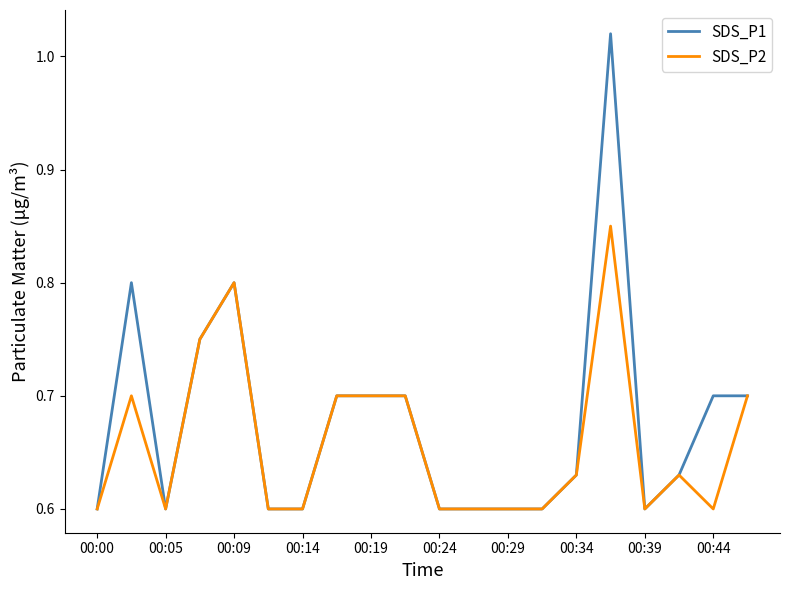

What is the sum of all SDS_P2 values?

13.2